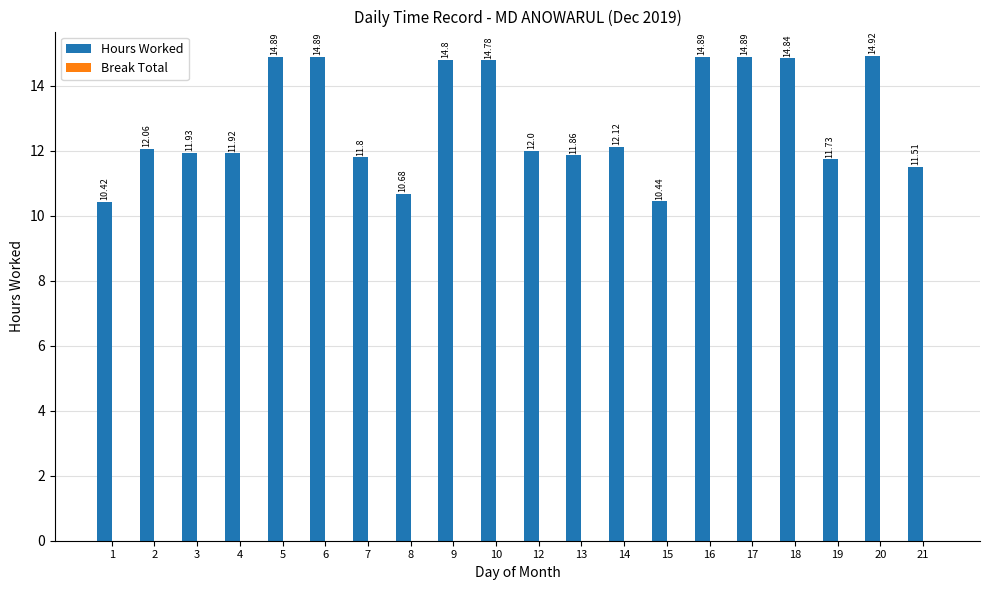

What is the difference between the maximum and minimum values?

4.5